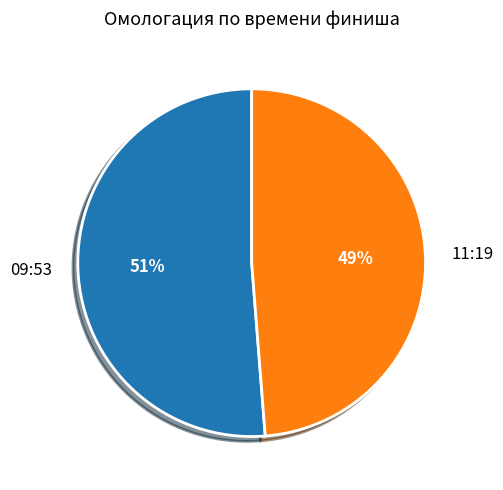

To the nearest percent, what is the difference between the largest and smallest slice percentages?

2%